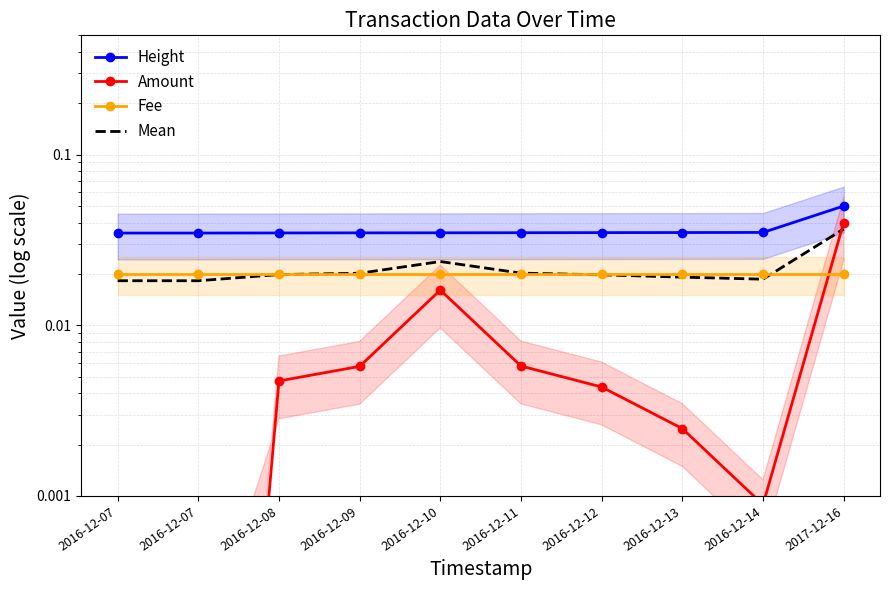

Between 2016-12-09 and 2016-12-12, which series saw the biggest shift?

Amount